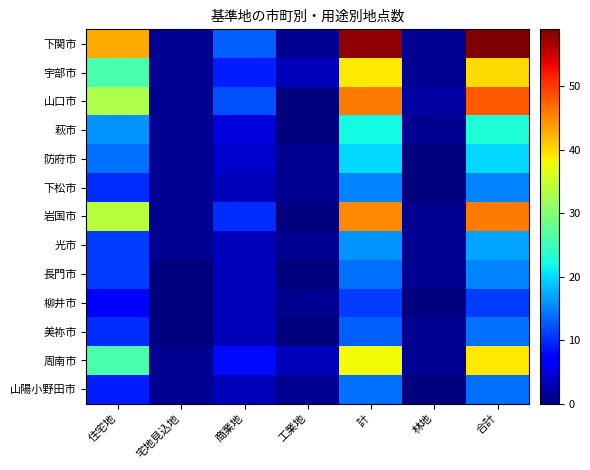

At which category does the chart reach its peak across all series?

合計